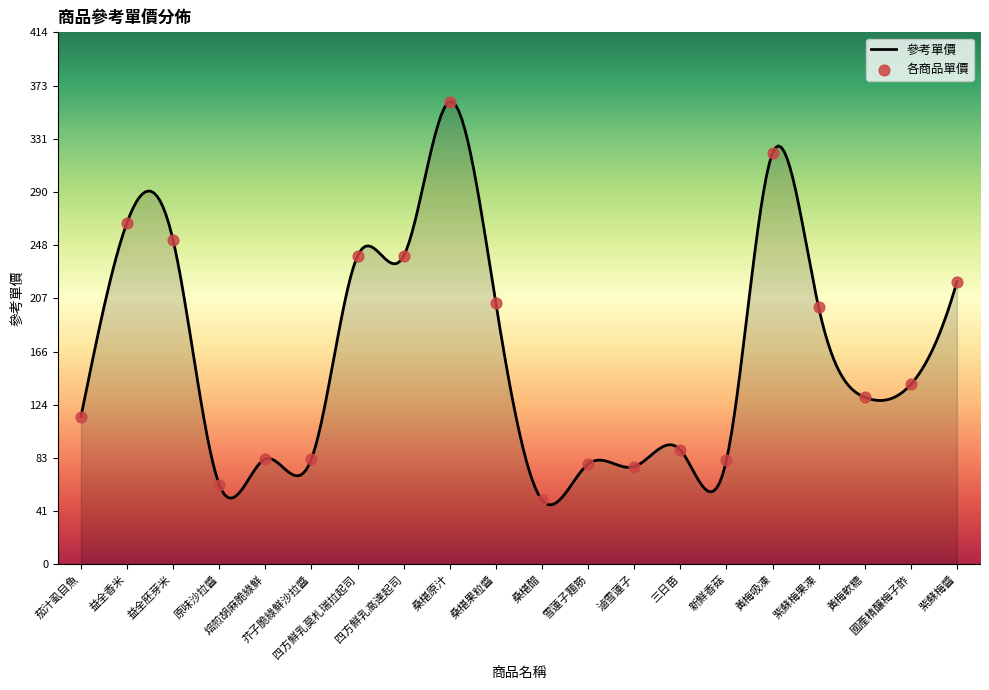

Which series has the largest Y range (max minus min)?

參考單價